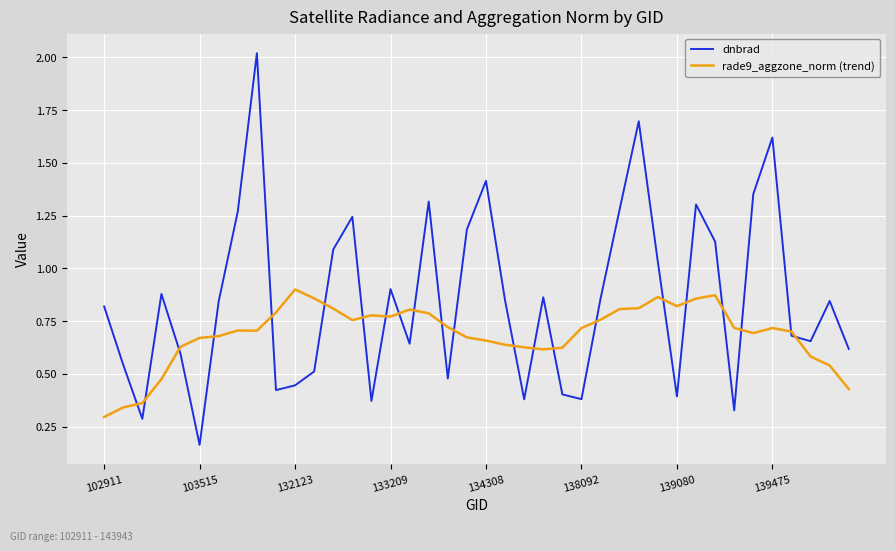

List the series in order of their overall mean, lowest first.

rade9_aggzone_norm (trend), dnbrad